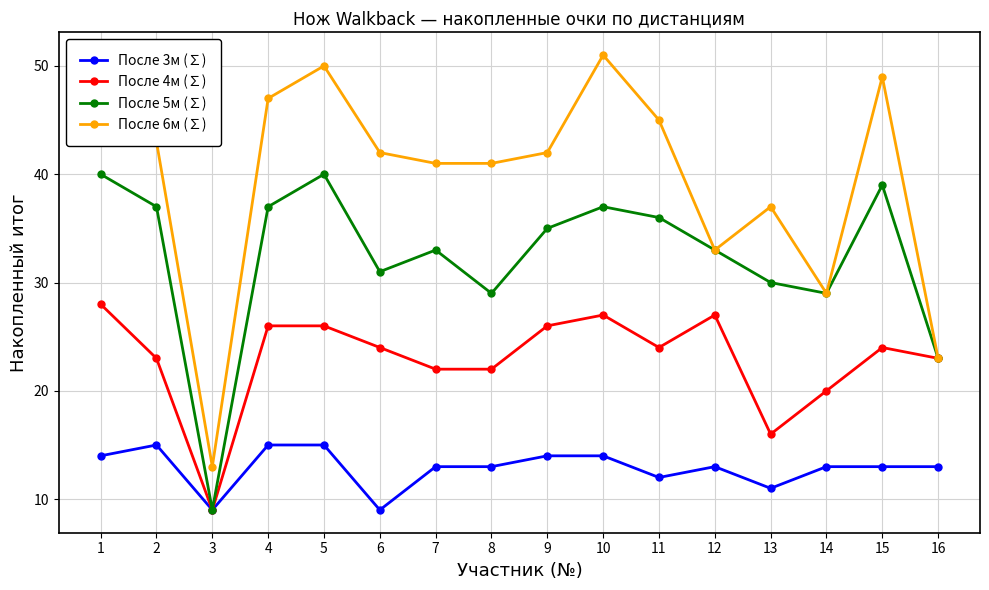

List the series in order of their peak value, highest first.

После 6м (∑), После 5м (∑), После 4м (∑), После 3м (∑)